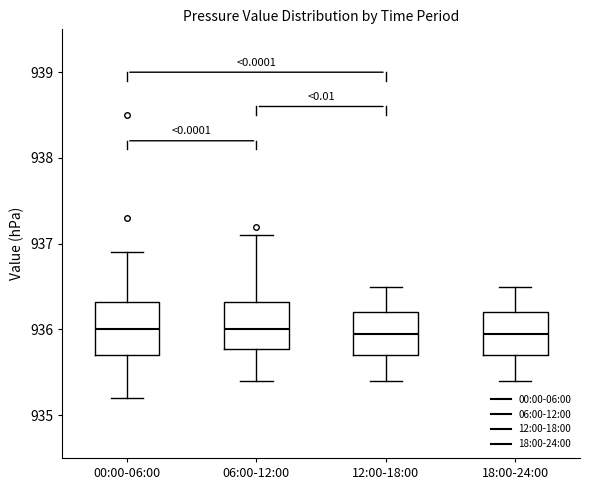

Reading left to right, transcribe this box plot: for each box, give where its median line is, the range the box spans, and where its two whiskers end, as read against the y-axis. The values are not printed on the chart, so give them approximately, as read against the axis.

00:00-06:00: median 936.0, box 935.7 to 936.3, whiskers 935.2 to 936.9
06:00-12:00: median 936.0, box 935.8 to 936.3, whiskers 935.4 to 937.1
12:00-18:00: median 936.0, box 935.7 to 936.2, whiskers 935.4 to 936.5
18:00-24:00: median 936.0, box 935.7 to 936.2, whiskers 935.4 to 936.5